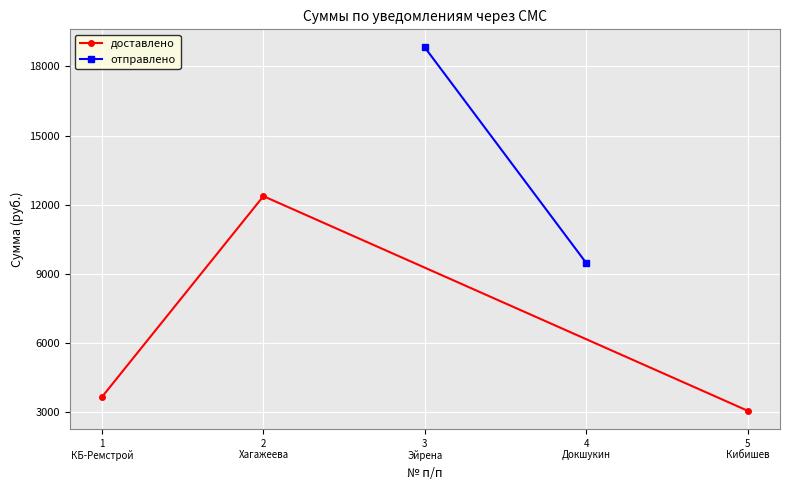

What is the lowest value of the доставлено series?

3070.5